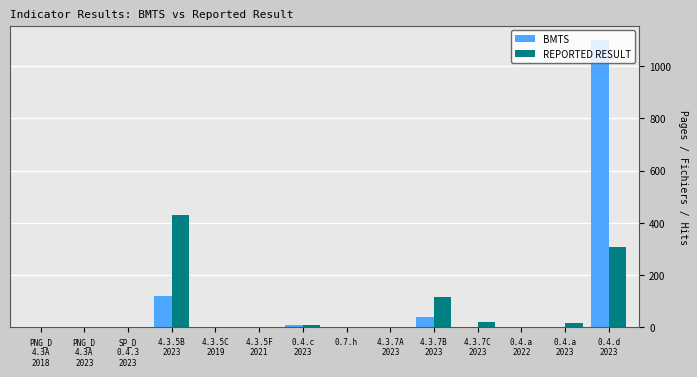

What is the sum of all REPORTED RESULT values?

901